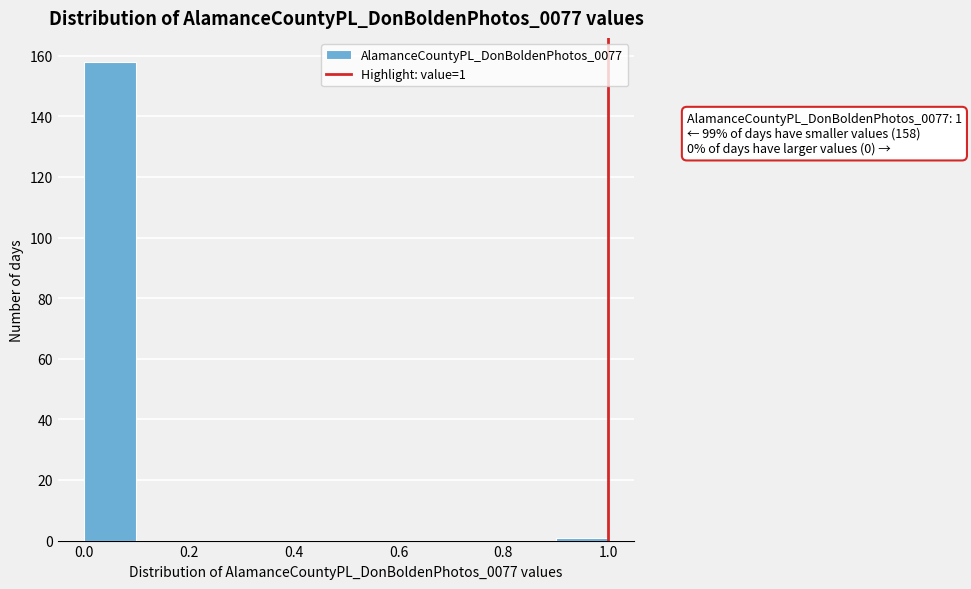

Over which range of the x-axis is the bar tallest?

0.0 to 0.1